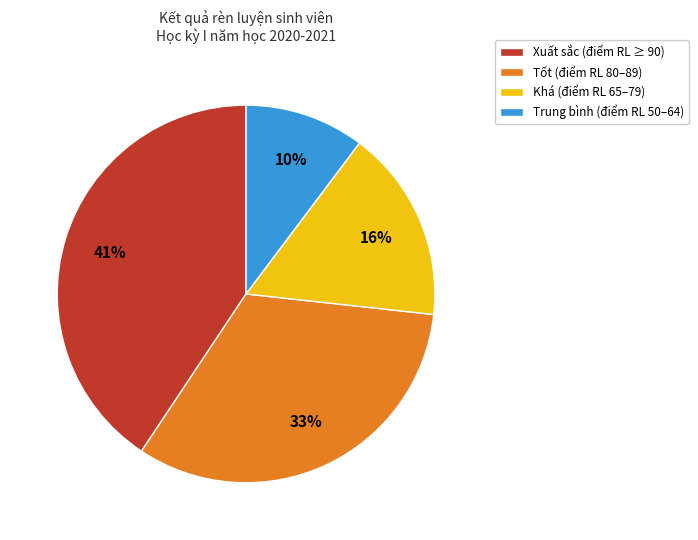

Approximately how many times larger is the value at Khá compared to Trung bình?

1.6